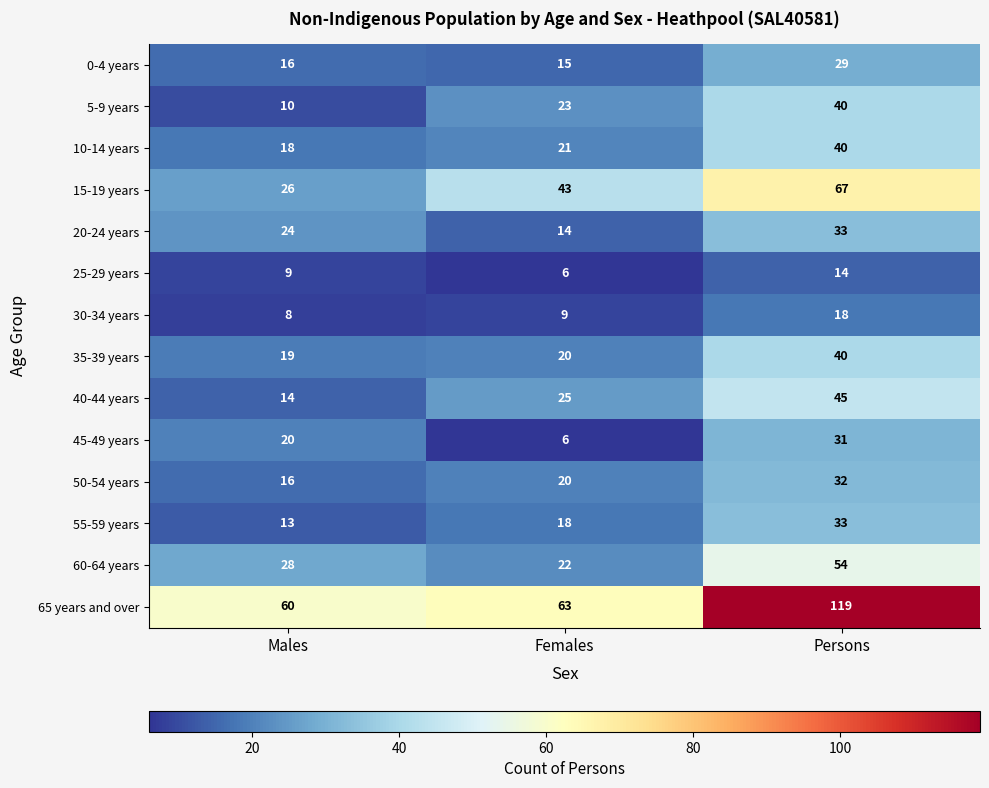

Rank the categories by 0-4 years value from lowest to highest.

Females, Males, Persons